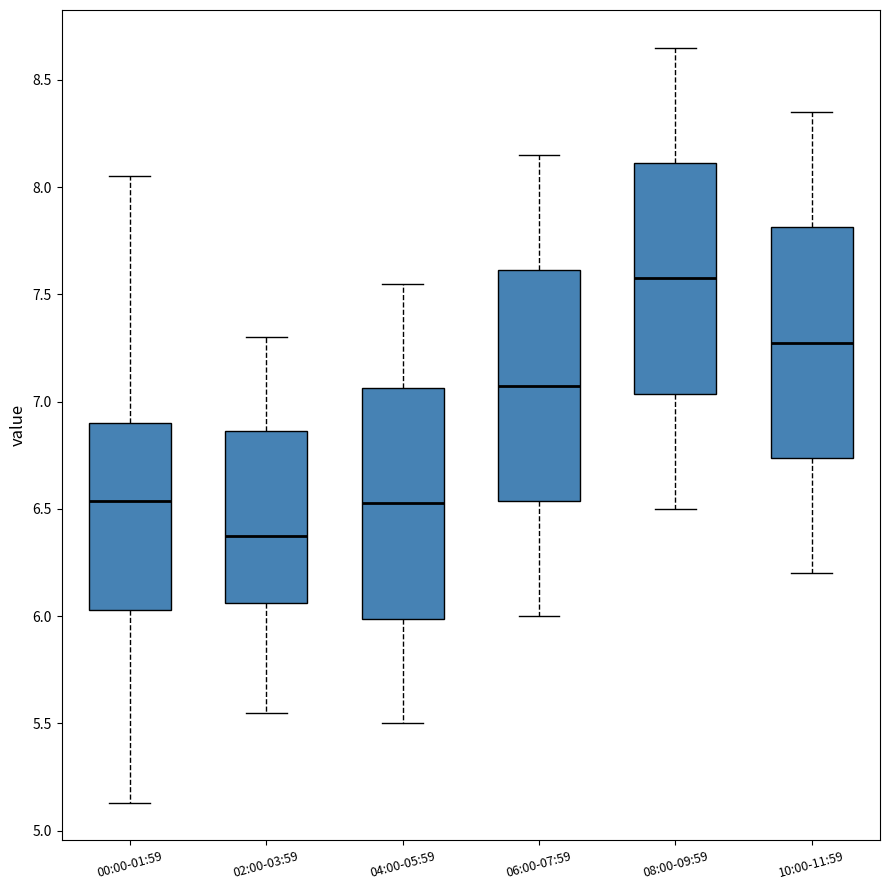

Where is the lower edge of the box for 08:00-09:59 on the y-axis? The values are not printed on the chart, so give them approximately, as read against the axis.

7.05